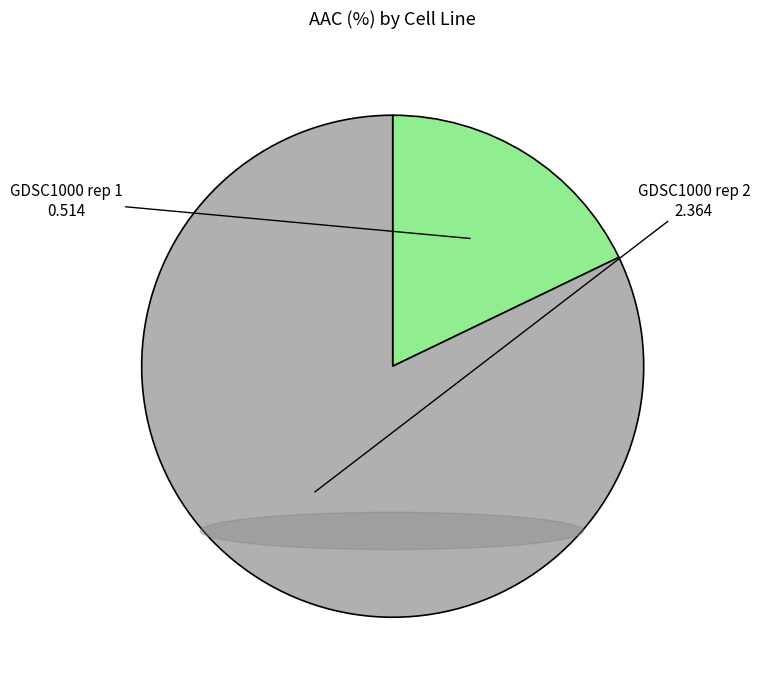

Is there any slice that represents more than half of the pie?

Yes